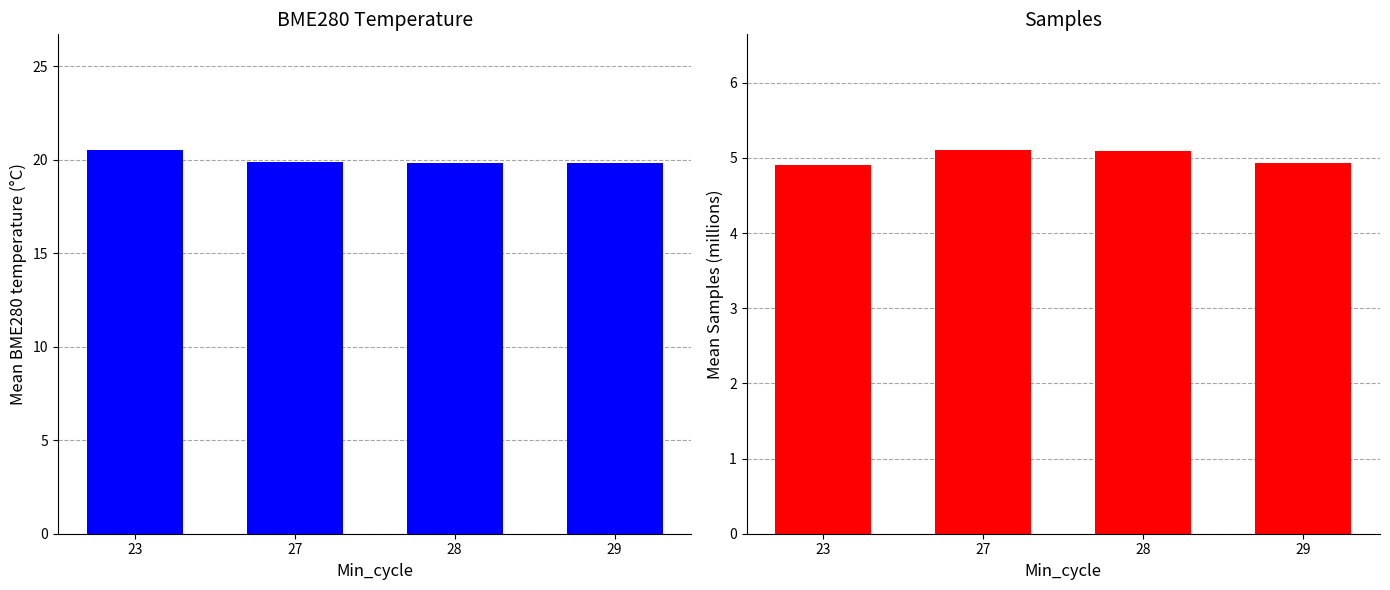

How many groups of bars are there?

4